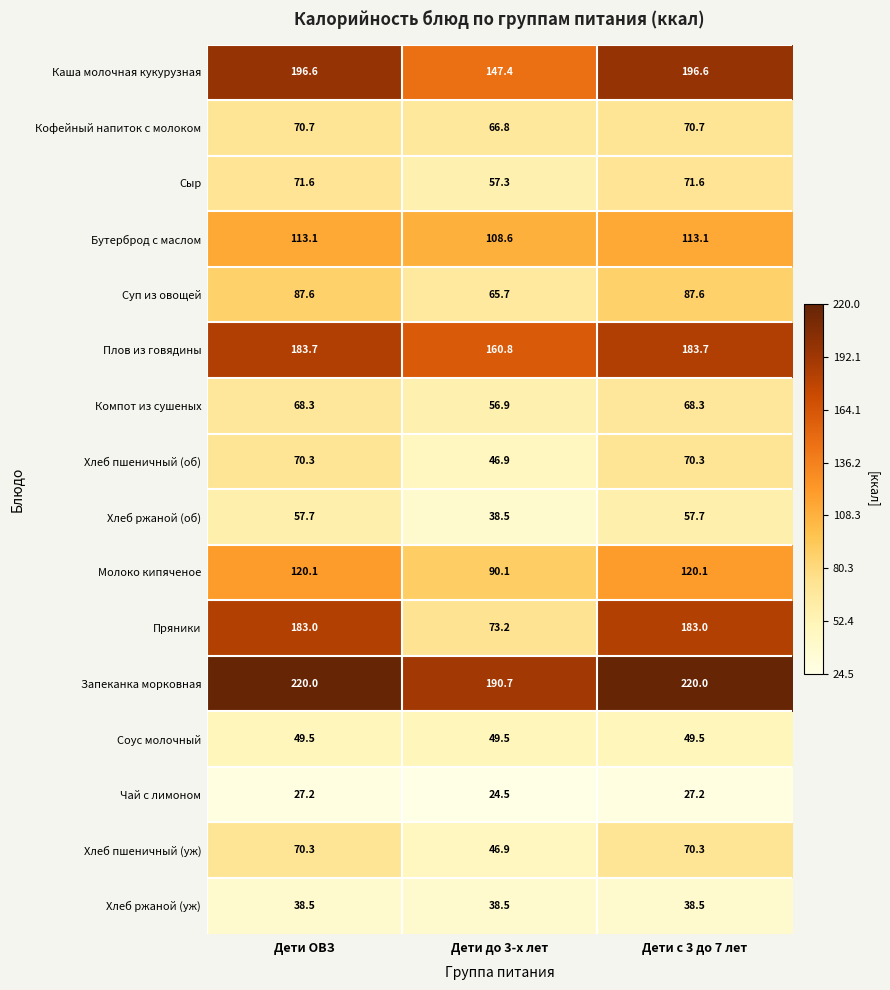

What is the sum of the Компот из сушеных values at Дети ОВЗ and Дети с 3 до 7 лет?

136.6